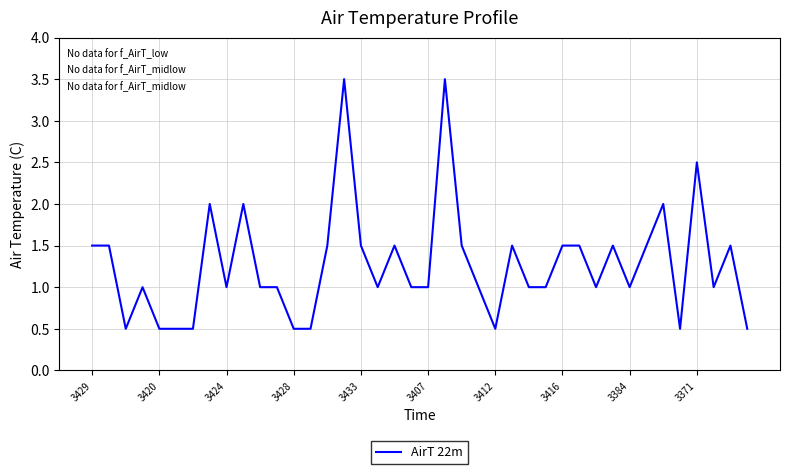

What is the smallest value displayed?

0.5